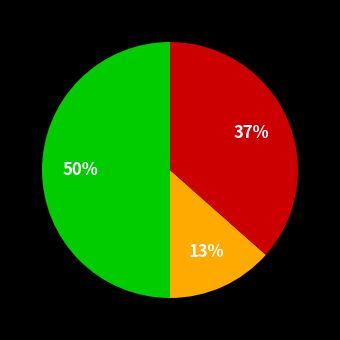

To the nearest percent, what is the difference between the largest and smallest slice percentages?

37%